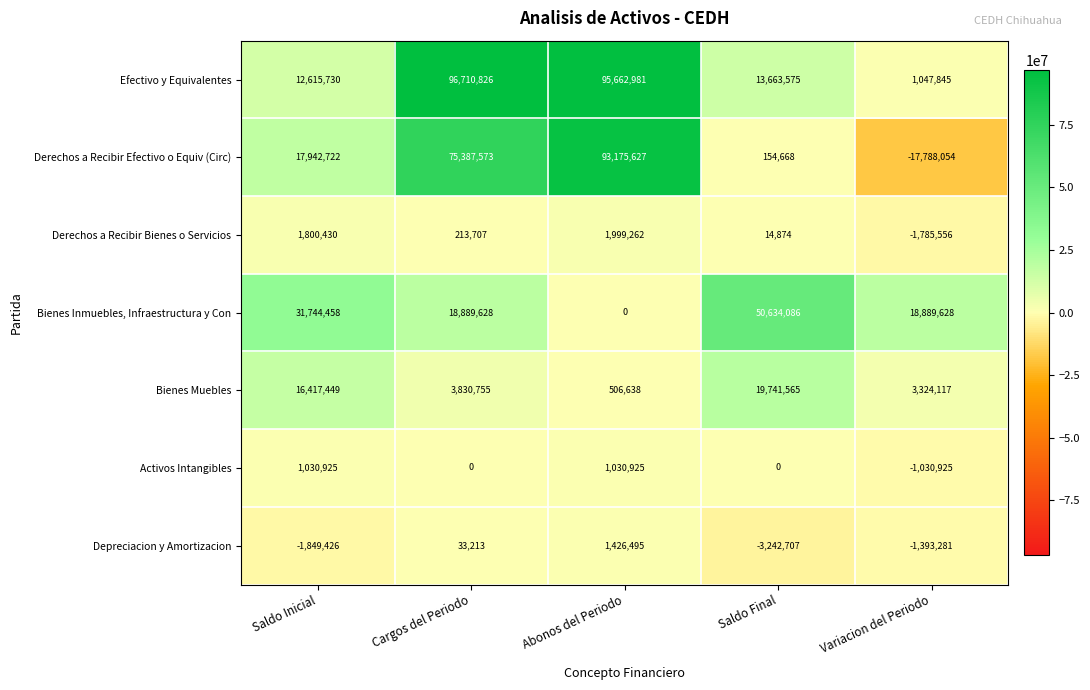

Count the number of data series in this chart.

7